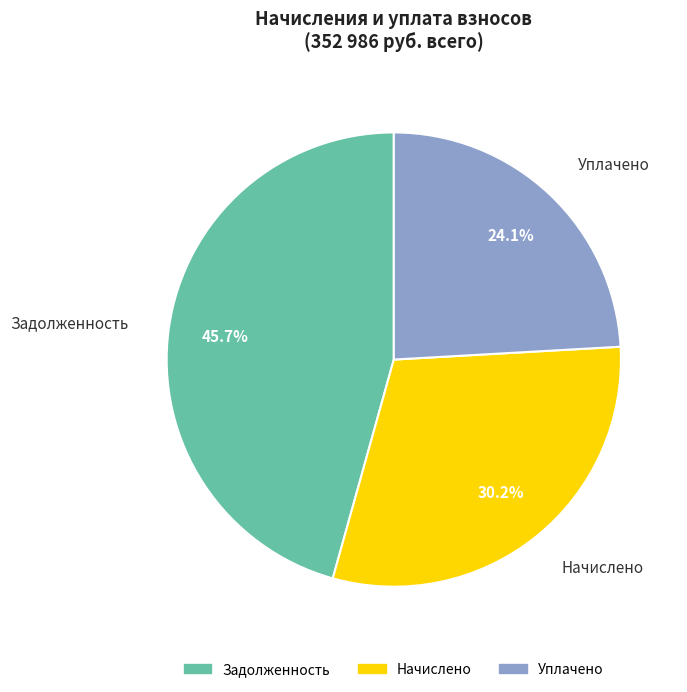

Is there a majority slice in this chart?

No